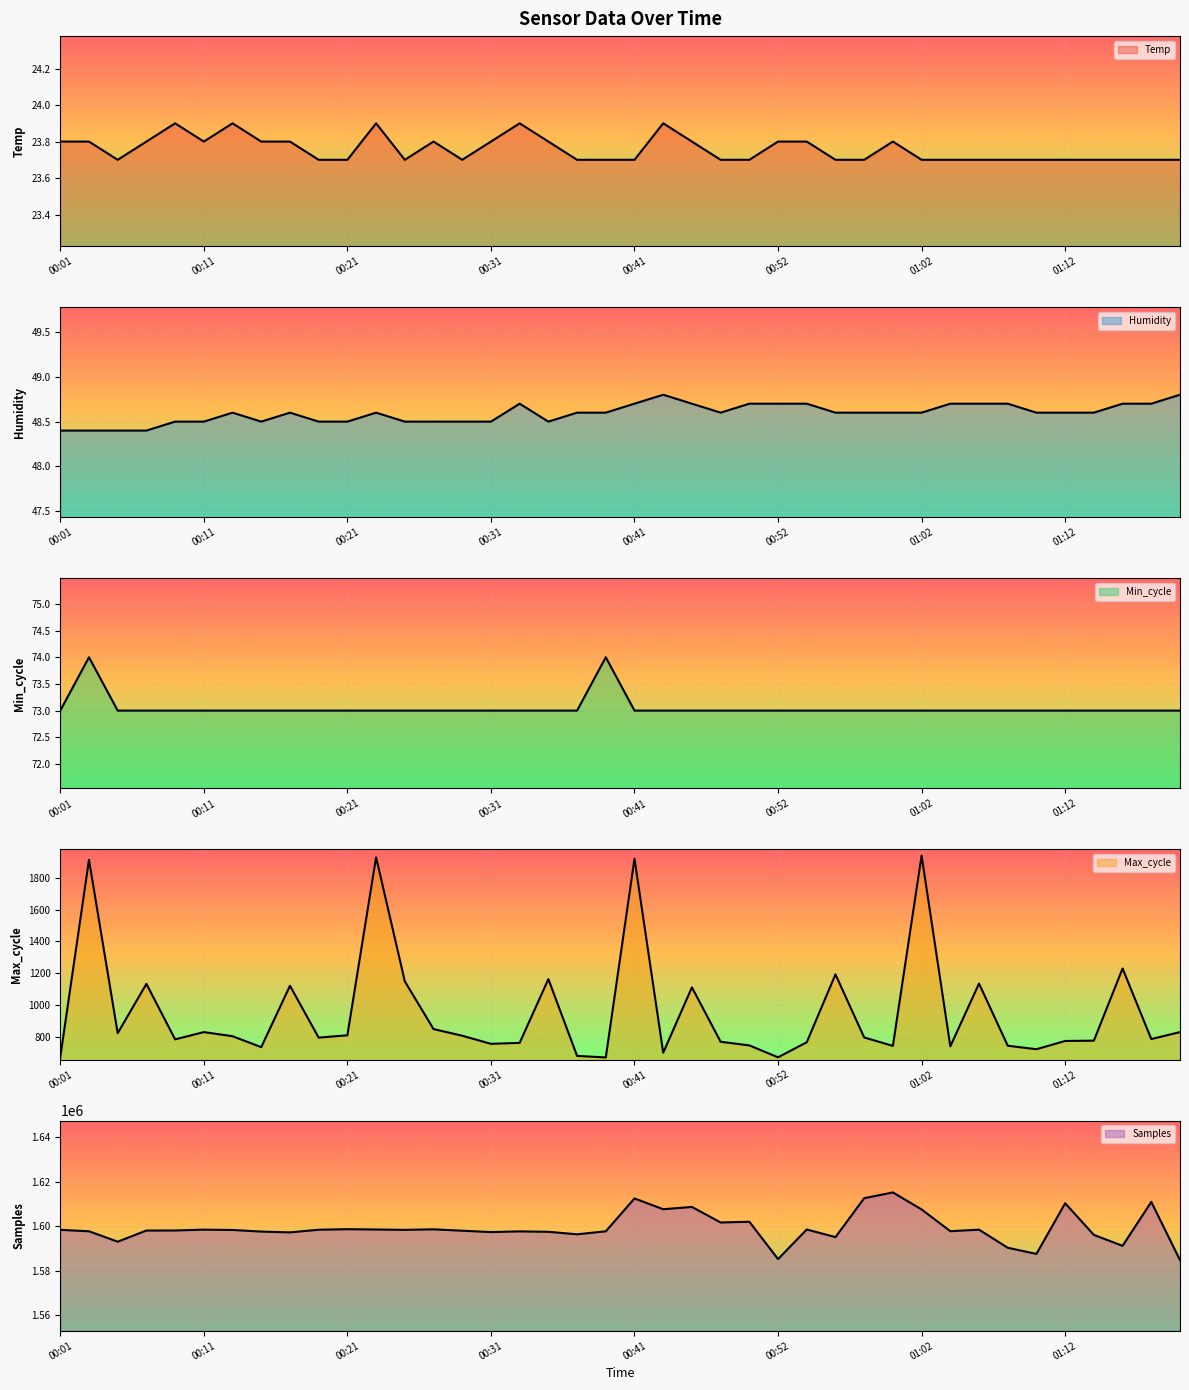

At which label does Samples first exceed 1598421?

00:01